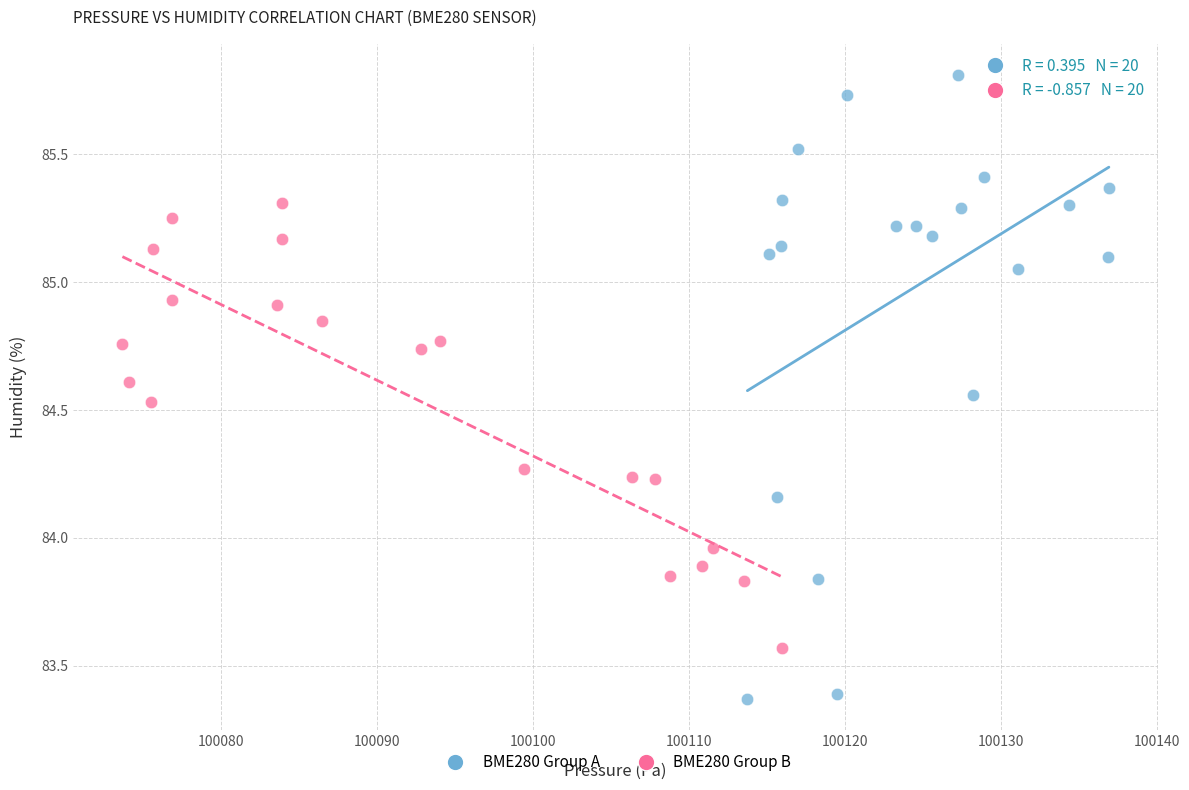

Which series has the widest spread of Y values?

BME280 Group A